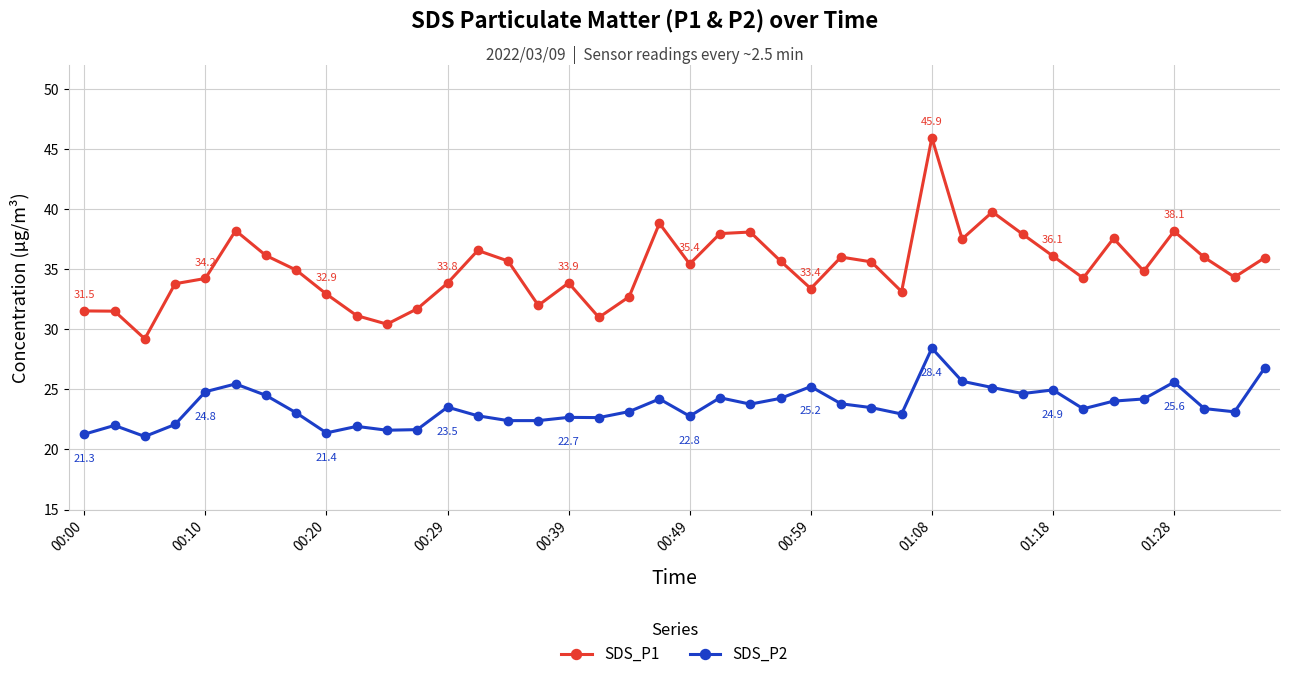

Count the number of categories in the chart.

40